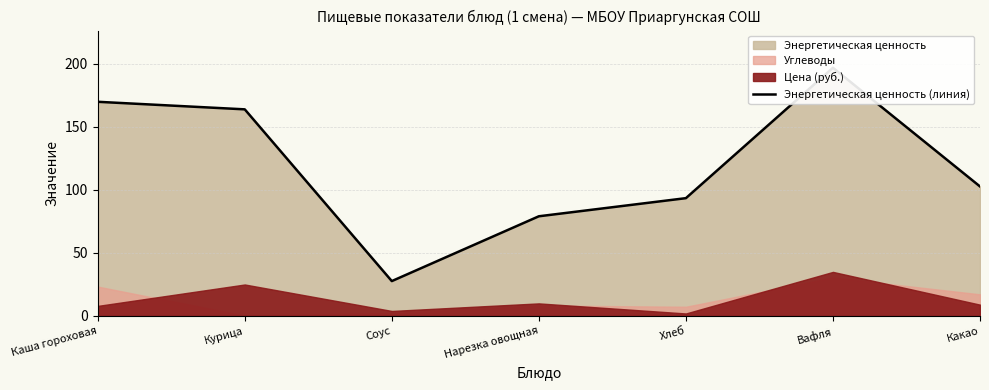

Which has a higher value, Какао or Хлеб?

Какао